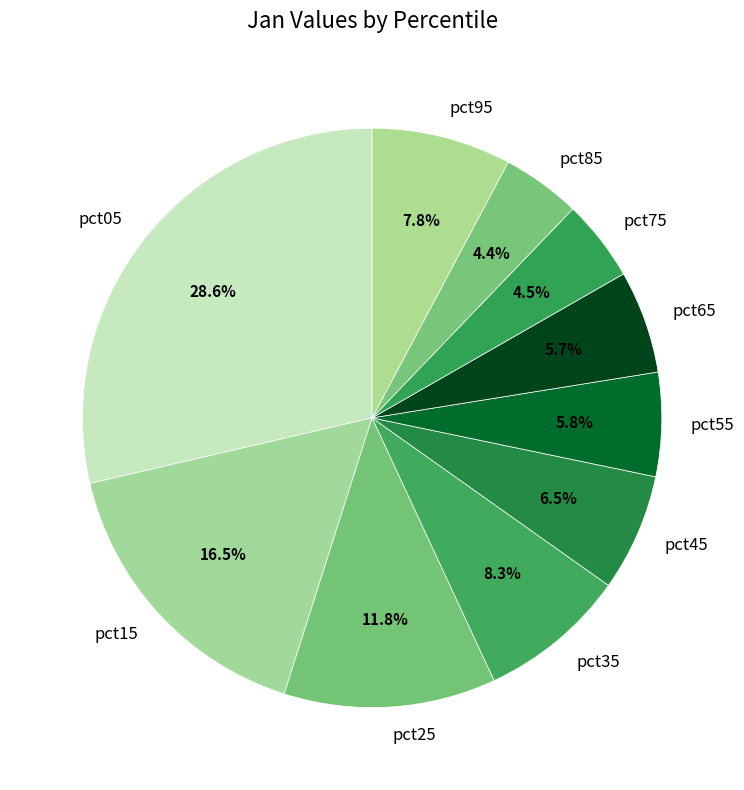

Is it true that pct65 is 15% of the pie?

False